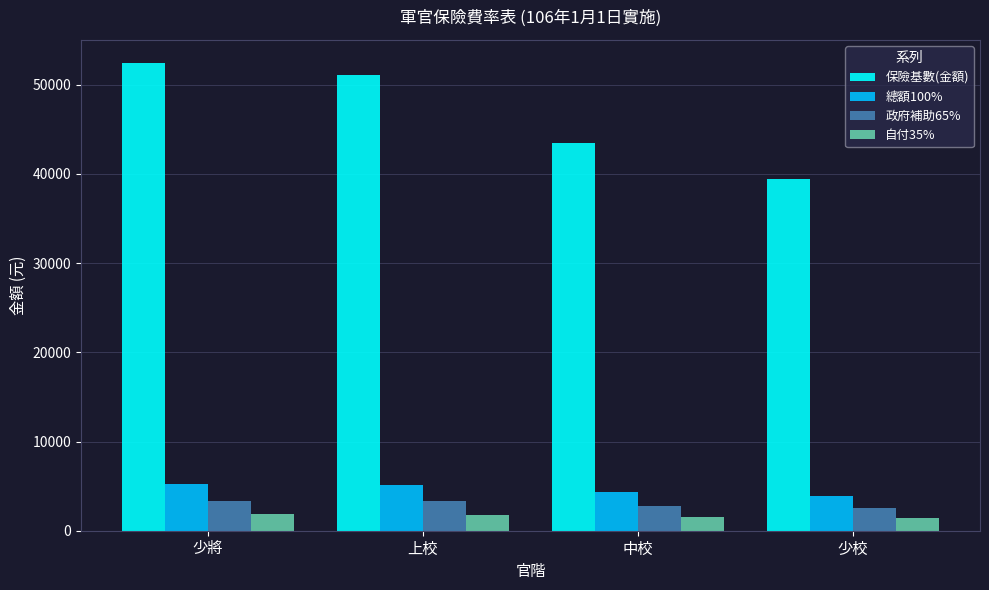

Which series has the largest range (max minus min)?

保險基數(金額)